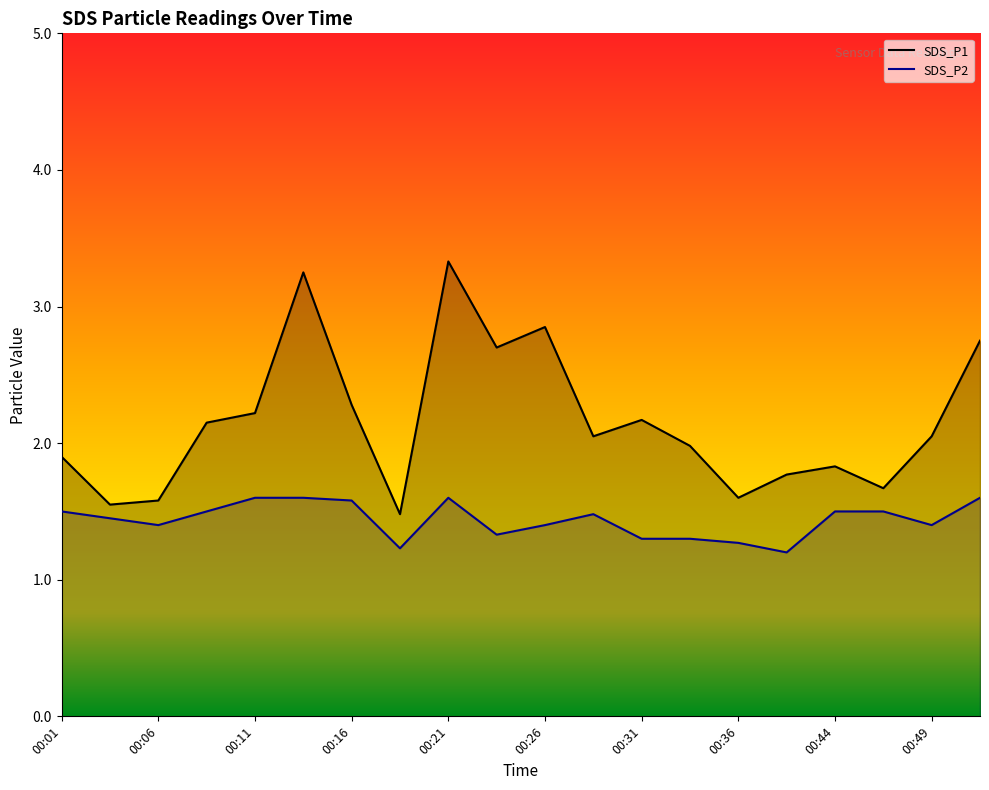

Reading left to right, list all the values displayed in this chart.

SDS_P1: 00:01=1.9	00:04=1.6	00:06=1.6	00:09=2.1	00:11=2.2	00:14=3.2	00:16=2.3	00:19=1.5	00:21=3.3	00:24=2.7	00:26=2.9	00:29=2.0	00:31=2.2	00:34=2.0	00:36=1.6	00:39=1.8	00:44=1.8	00:47=1.7	00:49=2.0	00:52=2.8
SDS_P2: 00:01=1.5	00:04=1.4	00:06=1.4	00:09=1.5	00:11=1.6	00:14=1.6	00:16=1.6	00:19=1.2	00:21=1.6	00:24=1.3	00:26=1.4	00:29=1.5	00:31=1.3	00:34=1.3	00:36=1.3	00:39=1.2	00:44=1.5	00:47=1.5	00:49=1.4	00:52=1.6